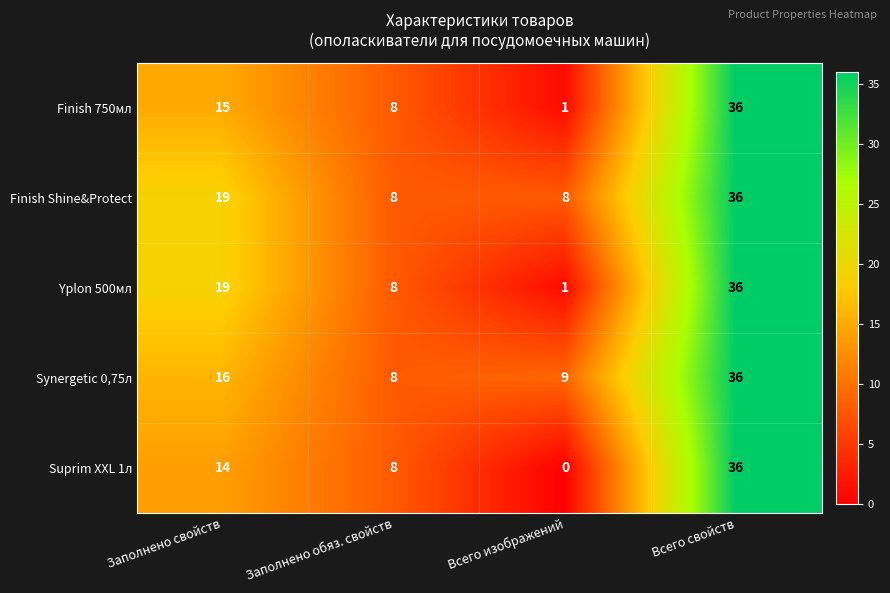

Read the Synergetic 0,75л value at Заполнено обяз. свойств, to the nearest 10.

10